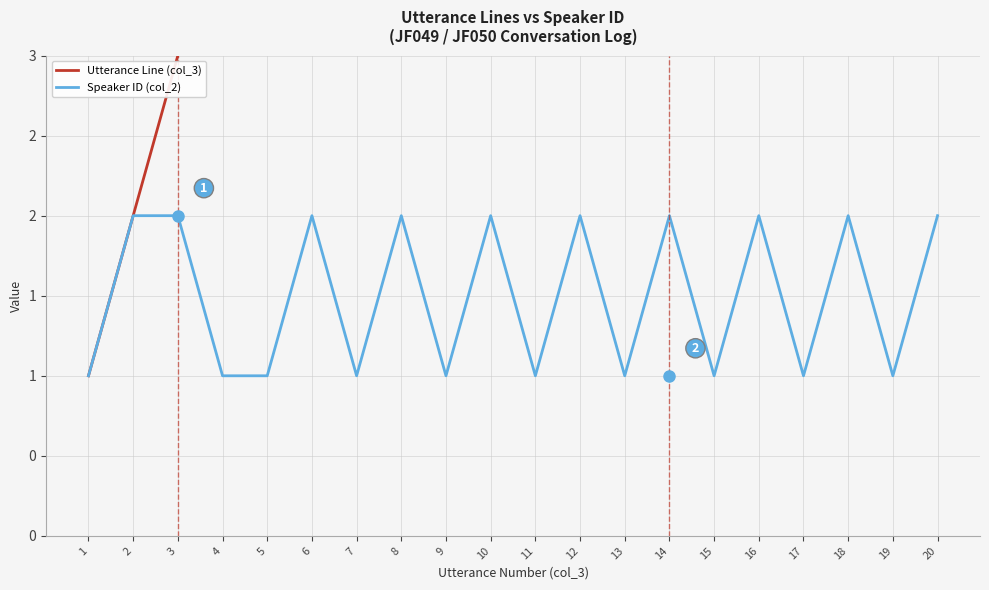

What is the value of the Utterance Line (col_3) point at the 16th from the left?

16